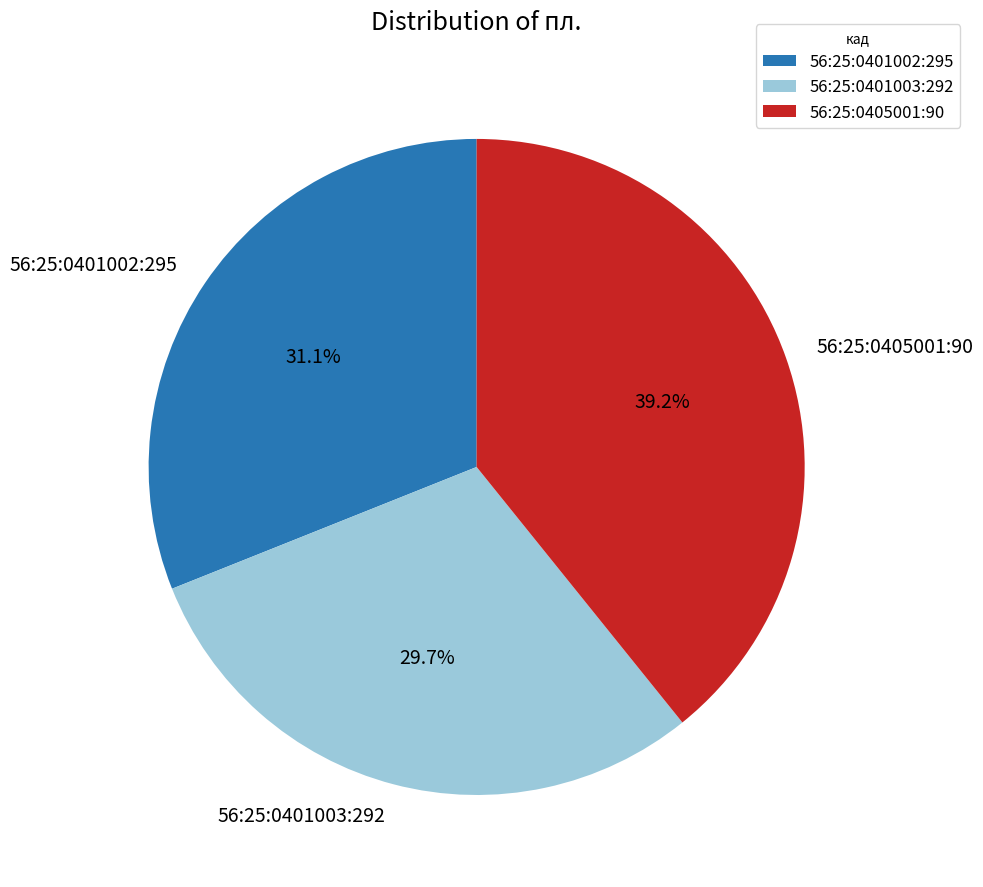

What percentage is the 56:25:0405001:90 slice, to the nearest percent?

39%